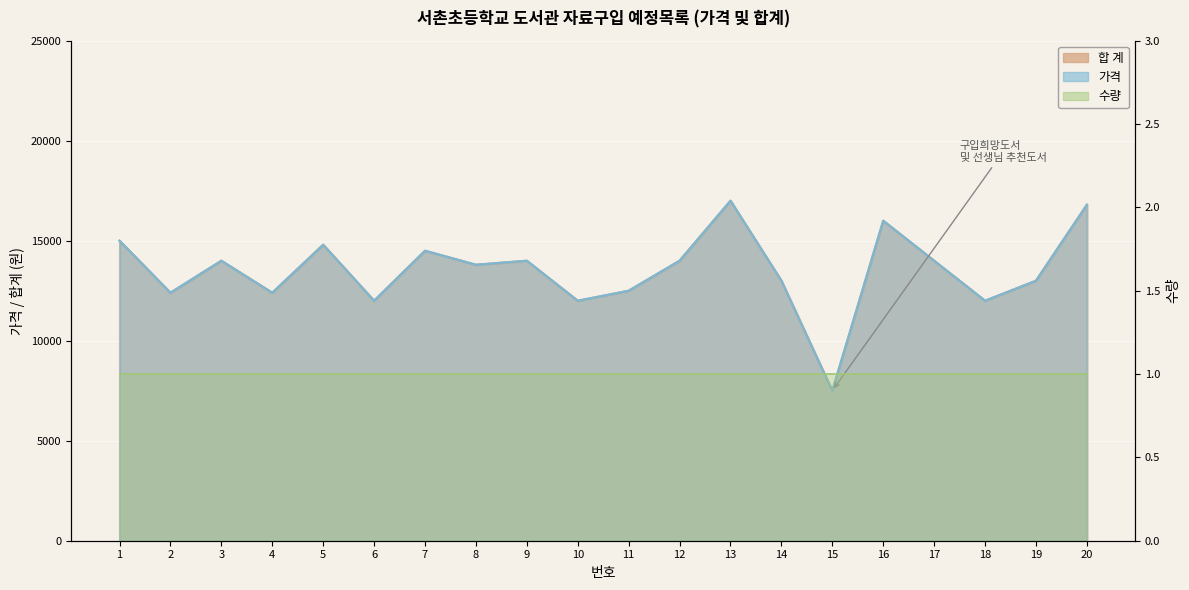

How many values in the 합 계 series are below 14000?

10